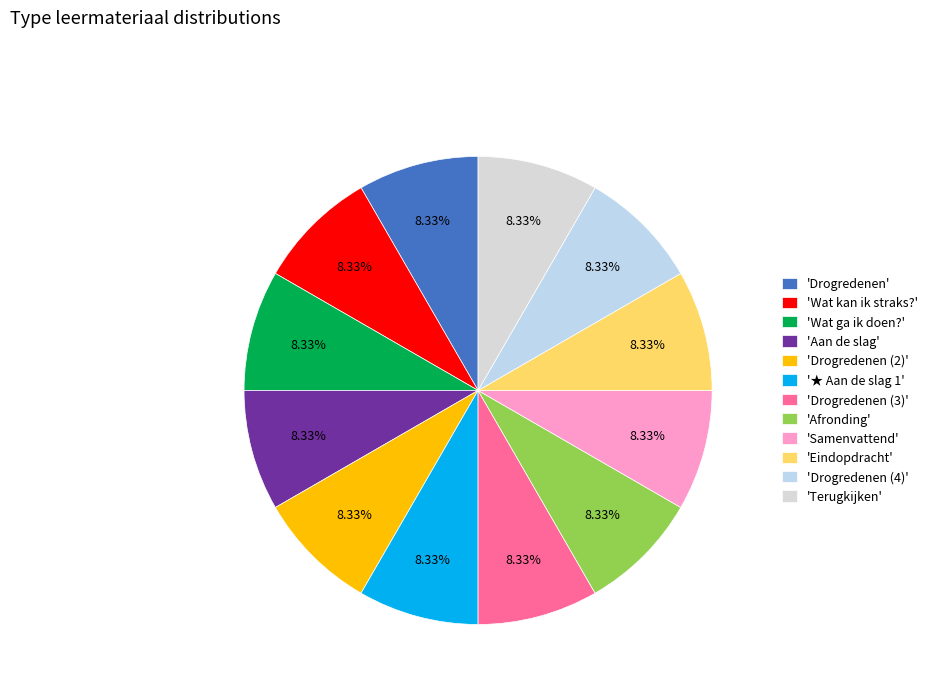

How many slices are in this pie chart?

12